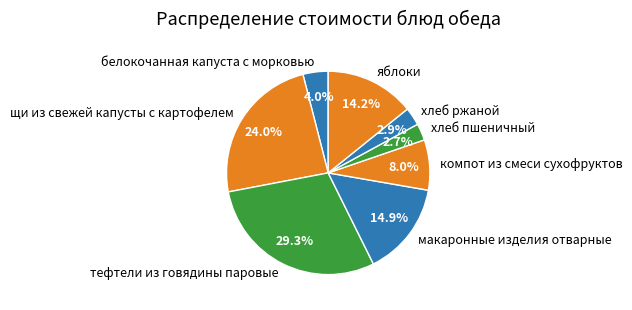

What percentage is the хлеб пшеничный slice, to the nearest percent?

3%